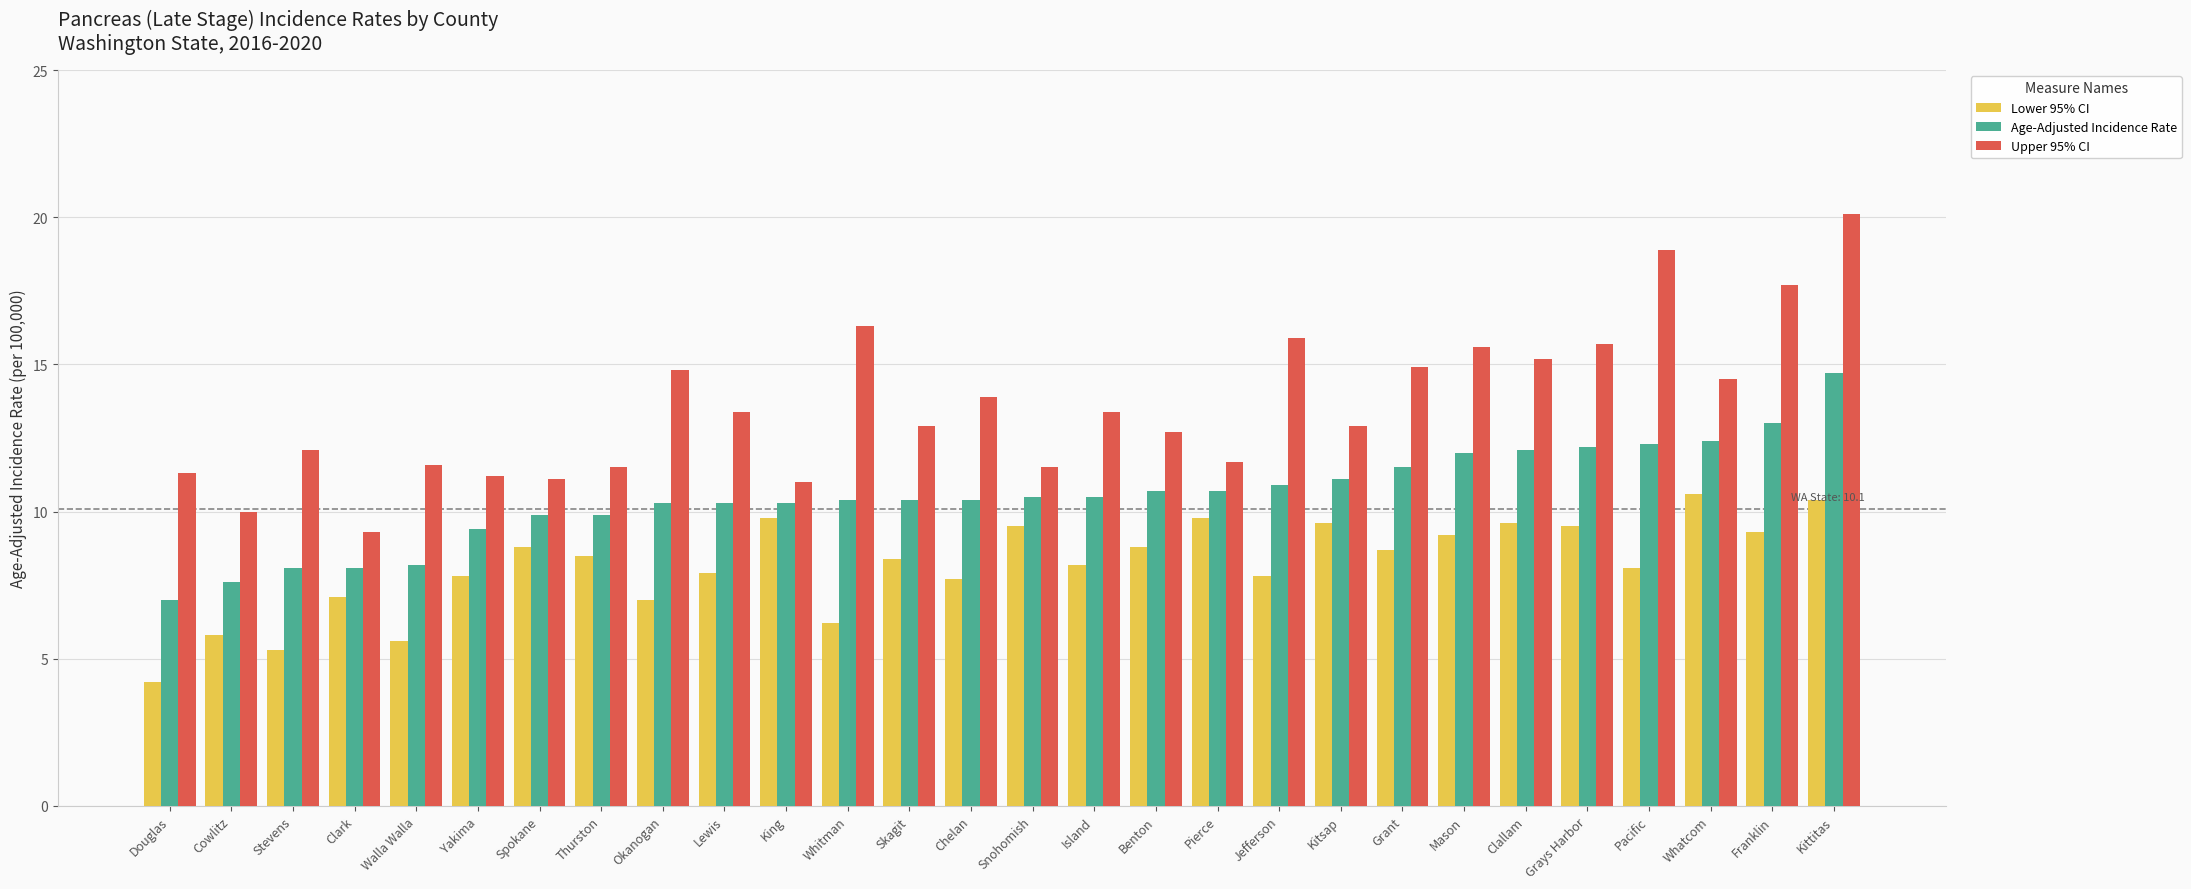

True or false: Lower 95% CI has a value of 15.6 at Mason.

False